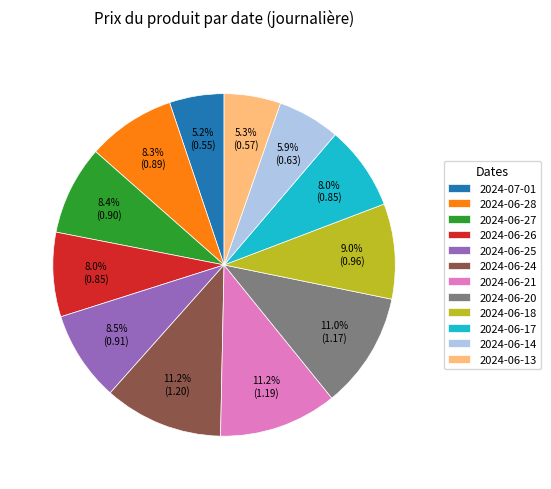

Between 2024-07-01 and 2024-06-18, which is larger?

2024-06-18